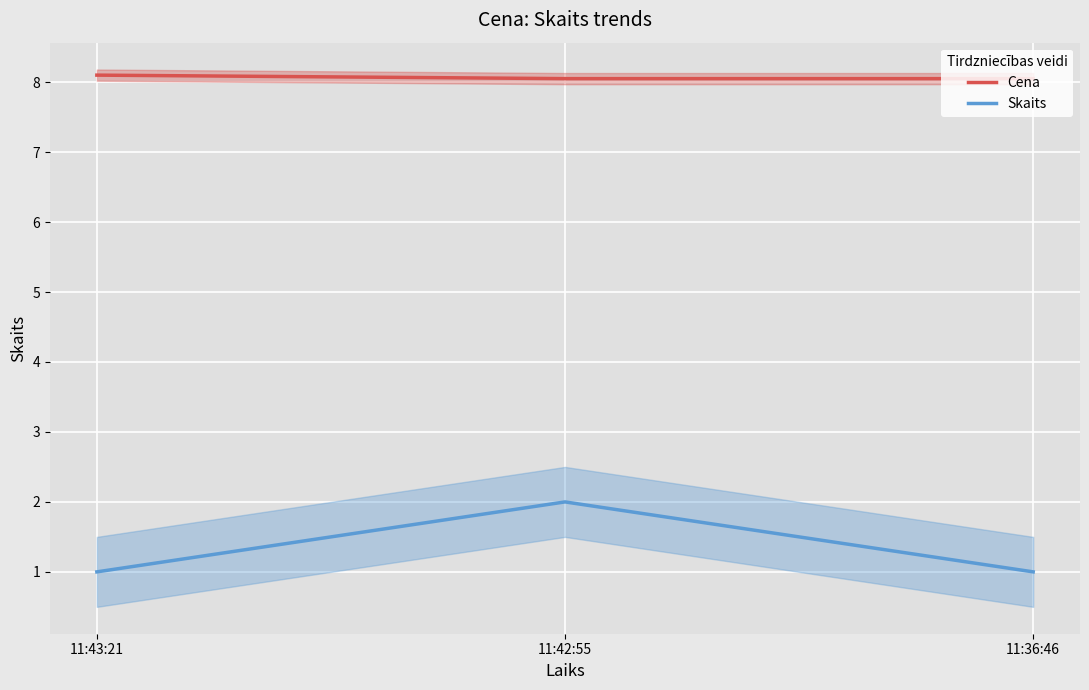

What is the difference between the Skaits values at 11:43:21 and 11:42:55?

1.0